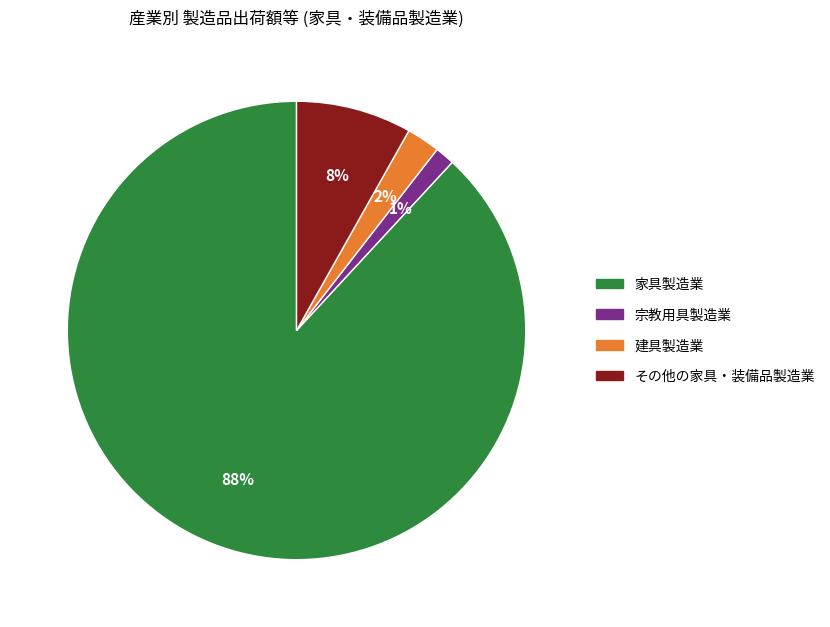

Do 宗教用具製造業 and その他の家具・装備品製造業 together represent more than half of the pie?

No